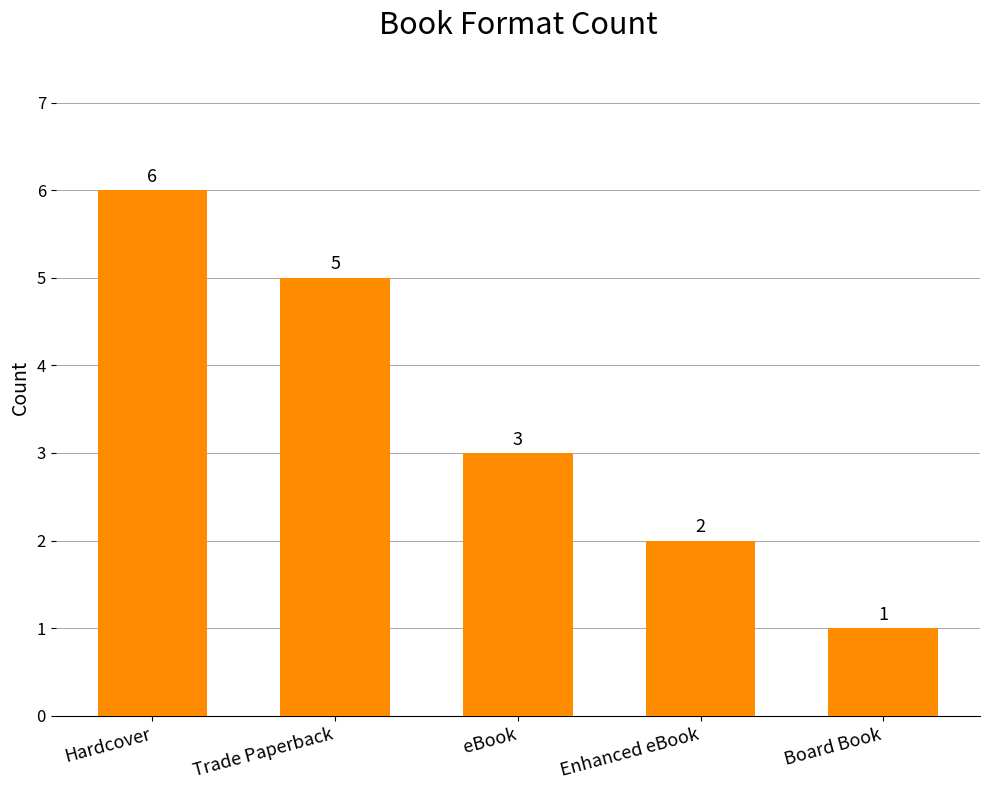

What is the change in value from Trade Paperback to eBook?

-2